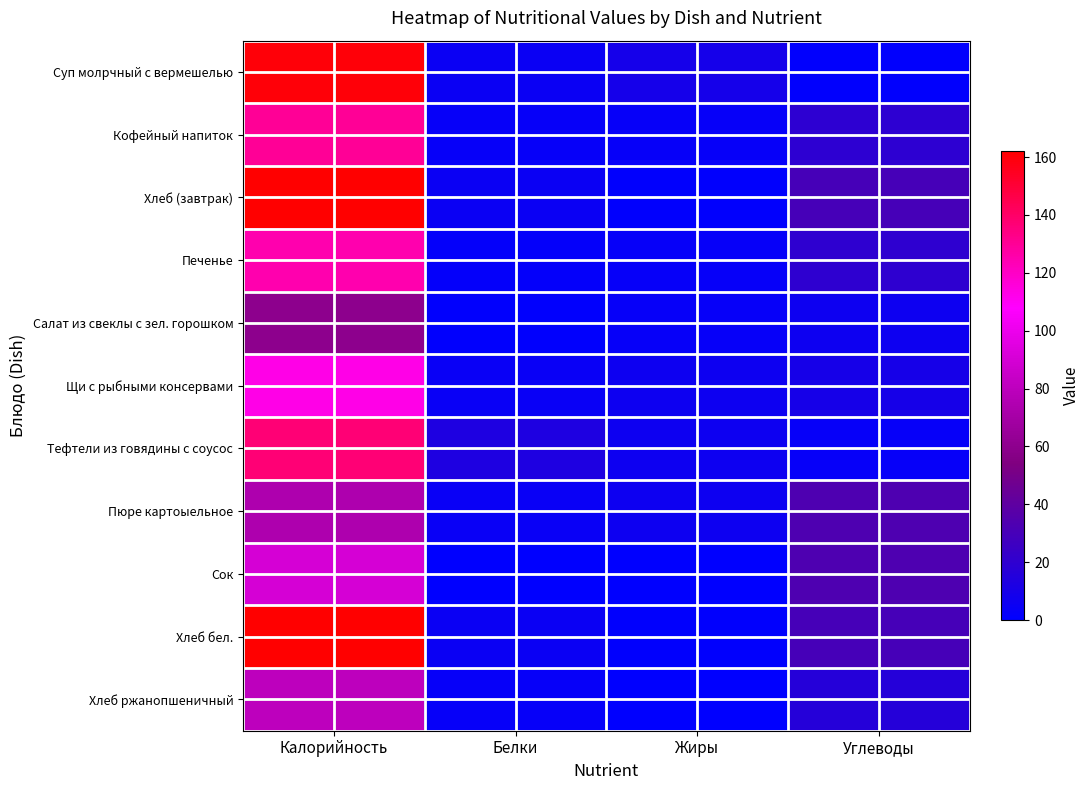

List the series in order of their peak value, highest first.

Хлеб (завтрак), Хлеб бел., Суп молрчный с вермешелью, Тефтели из говядины с соусос, Кофейный напиток, Печенье, Щи с рыбными консервами, Сок, Хлеб ржанопшеничный, Пюре картоыельное, Салат из свеклы с зел. горошком